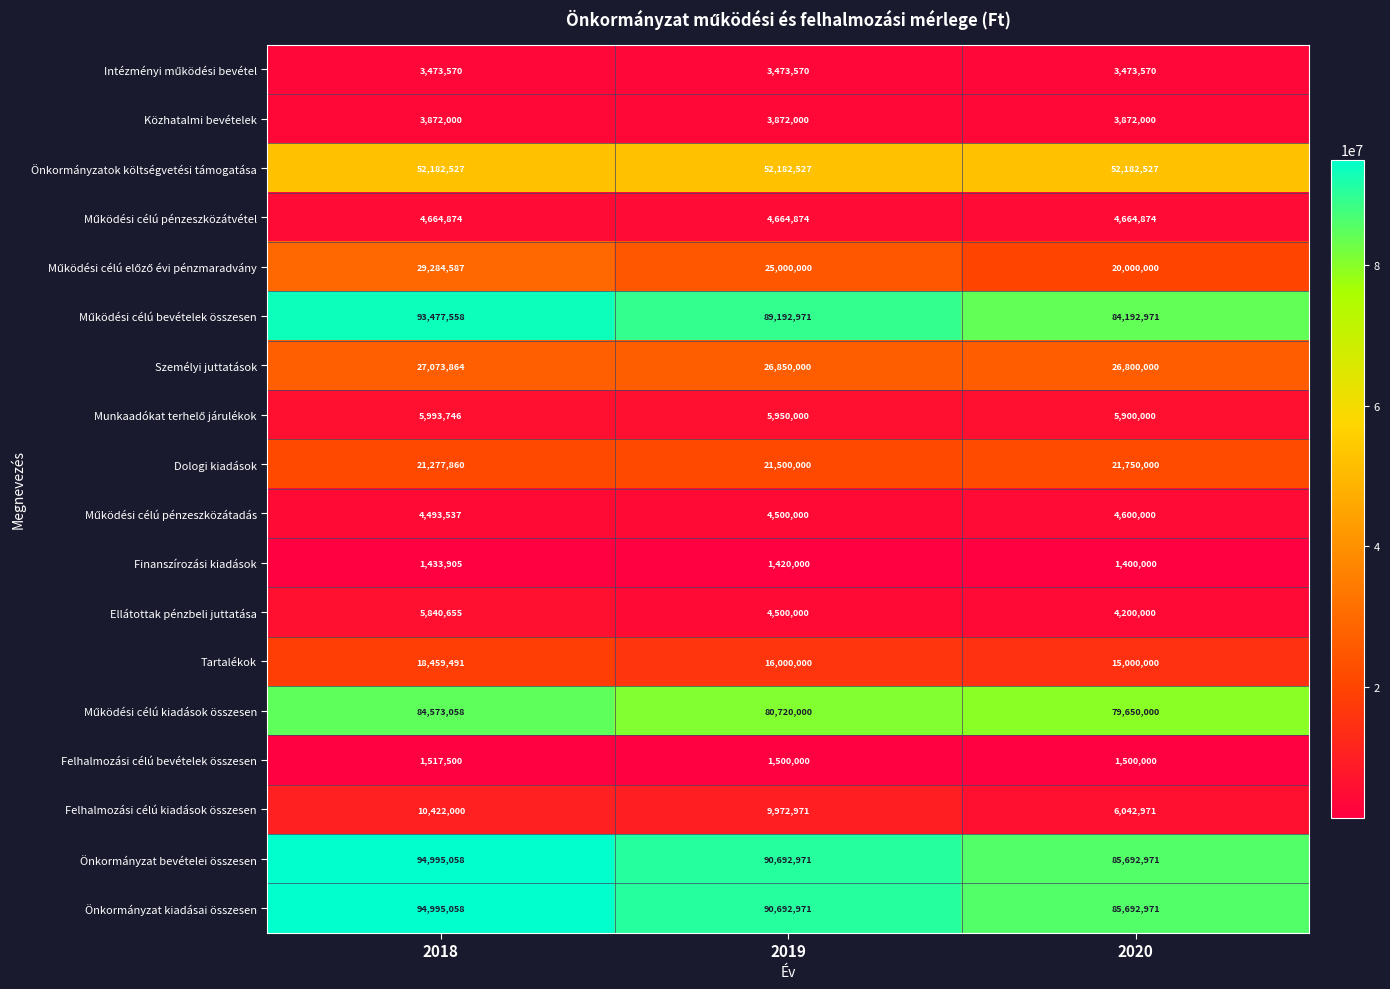

Which category has the lowest value across all series?

2020